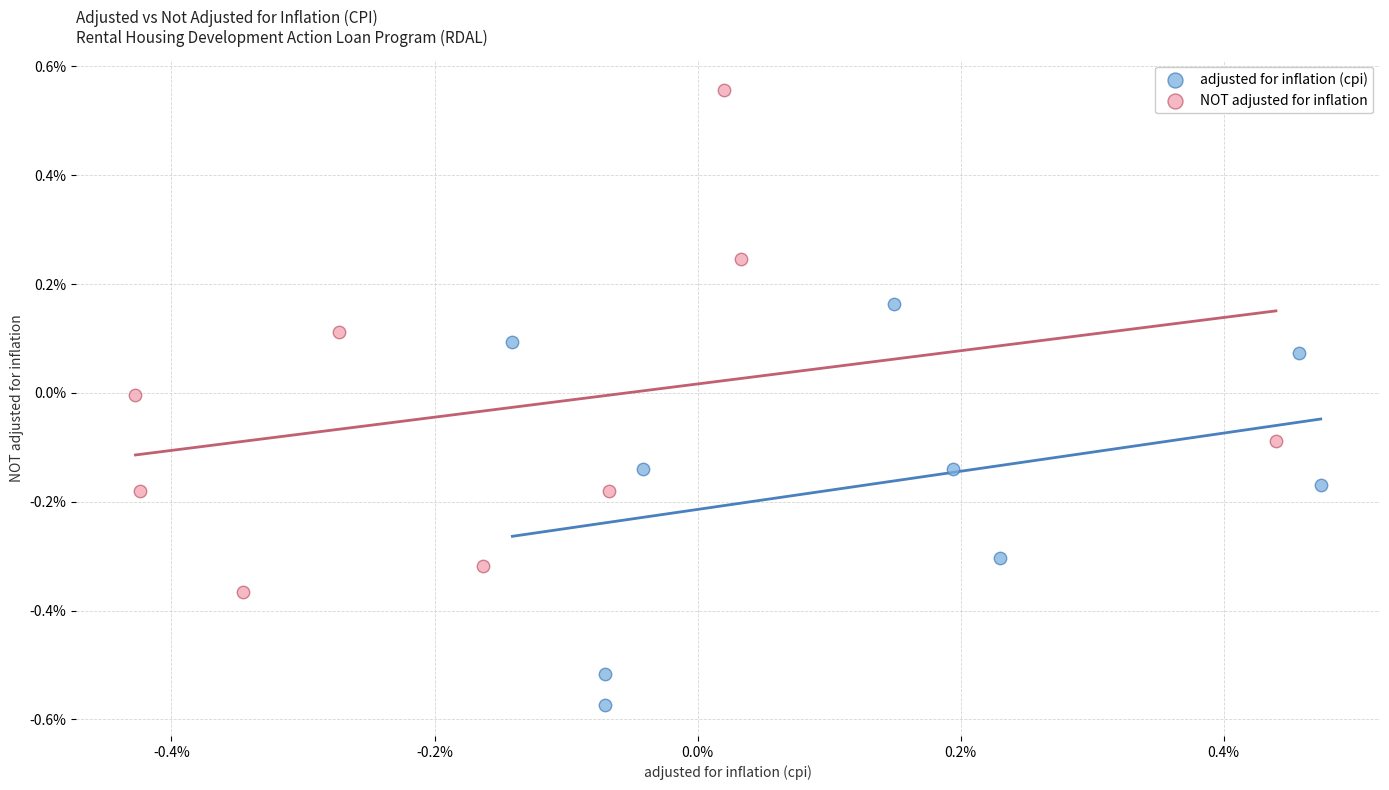

Which series reaches the maximum Y coordinate?

NOT adjusted for inflation